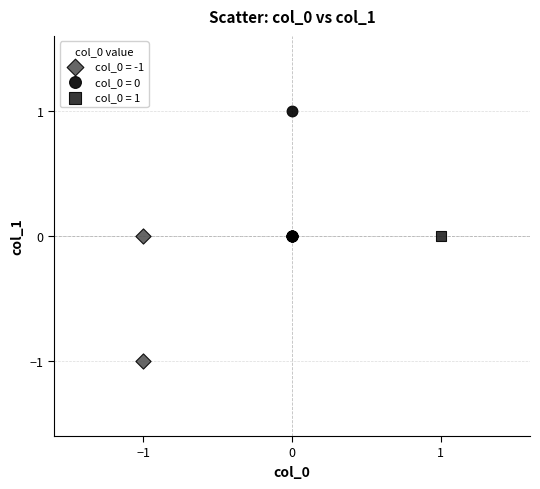

Which series contains the highest Y value?

col_0 = 0